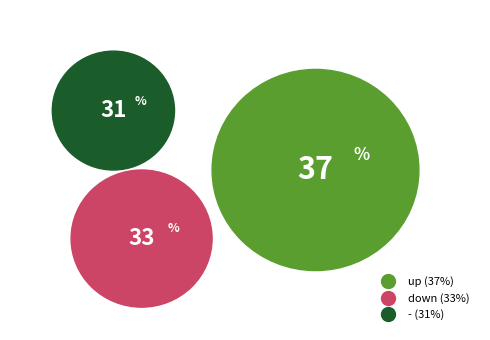

Is there a majority slice in this chart?

No